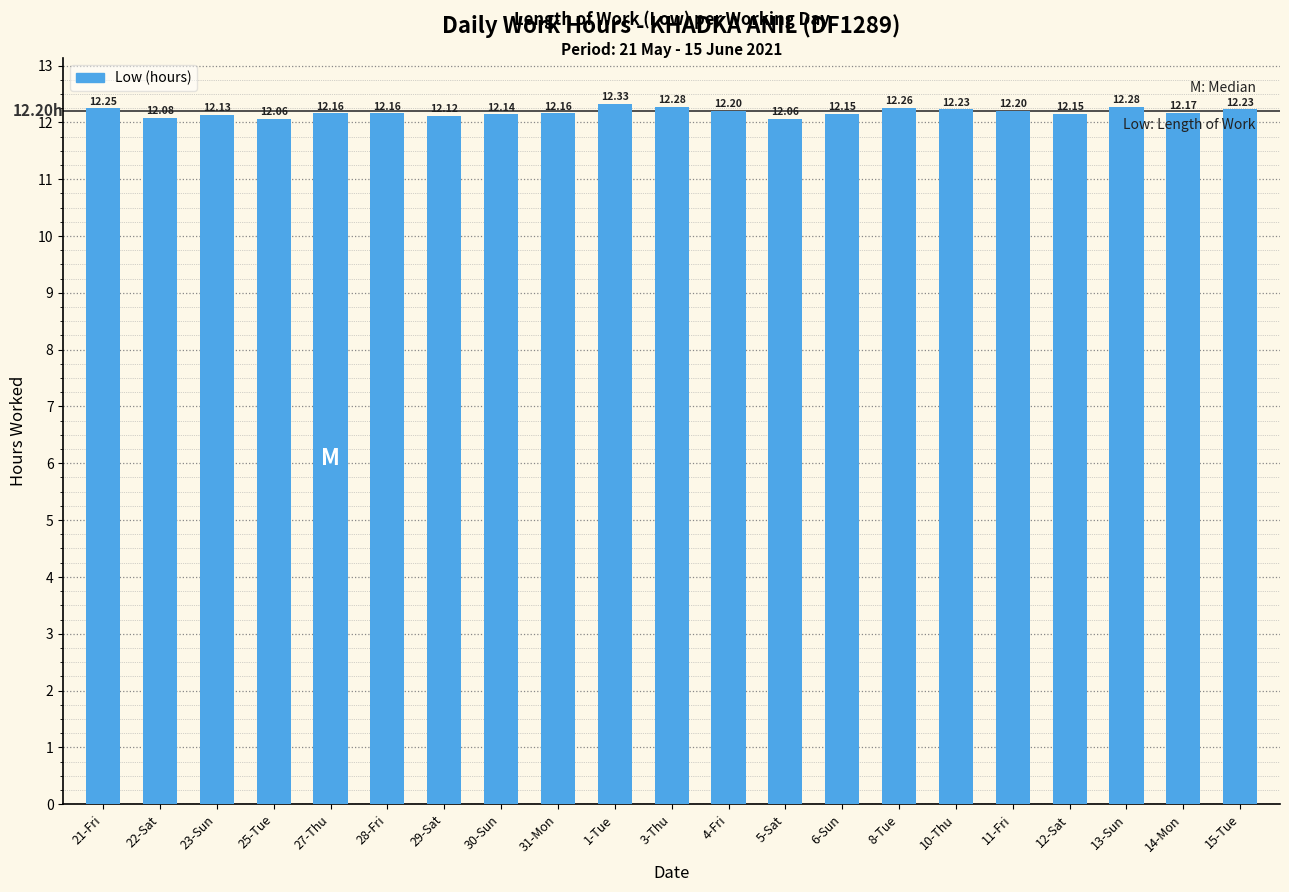

Between 3-Thu and 31-Mon, which is larger?

3-Thu